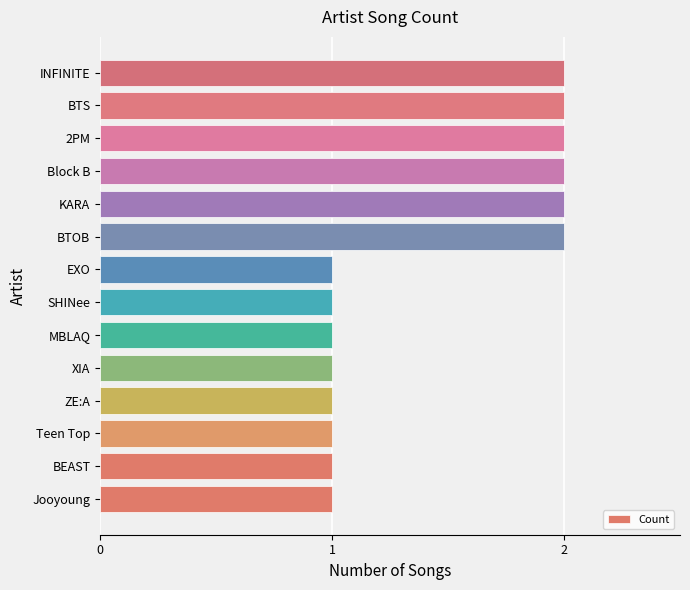

What is the sum of all values?

20